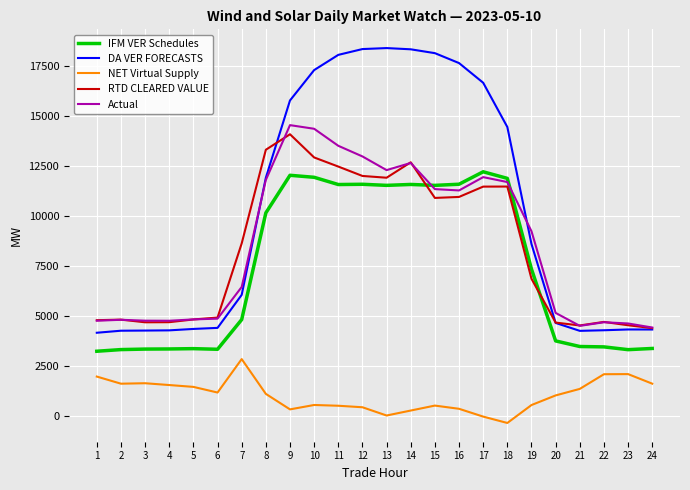

Count the number of categories in the chart.

24